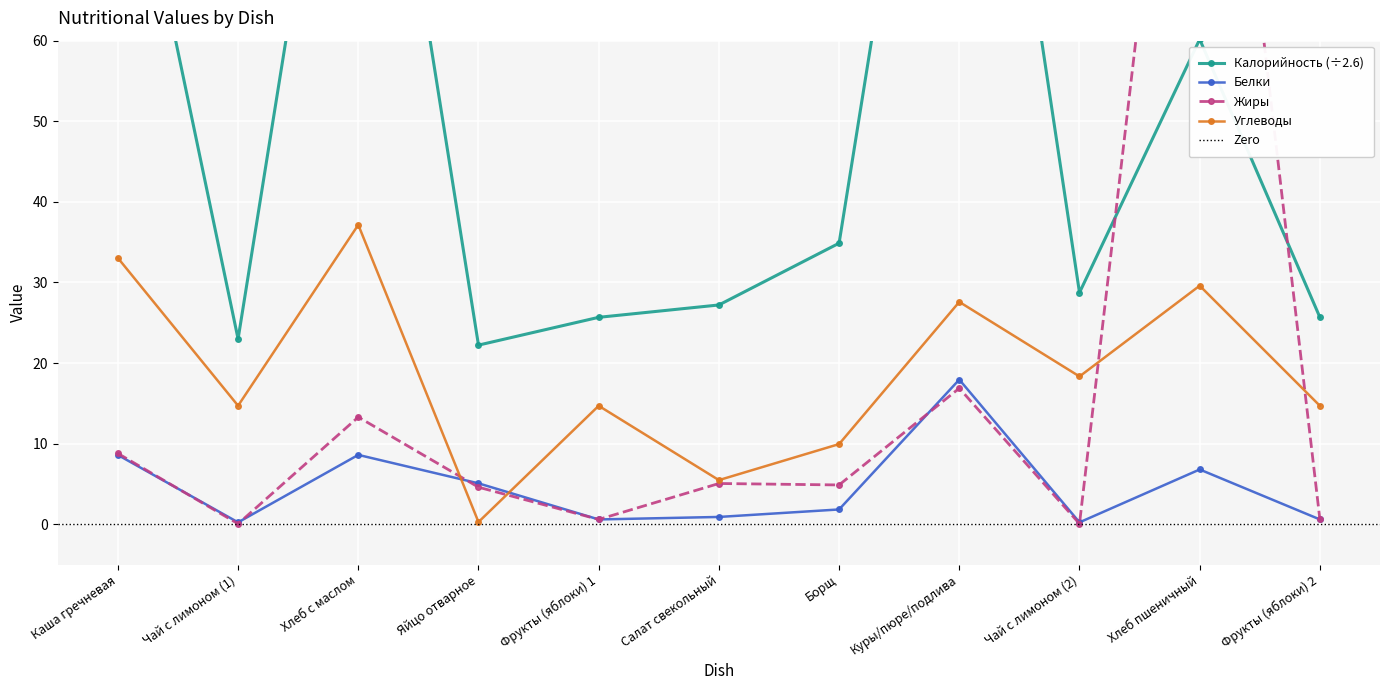

What is the maximum value shown in the chart?

128.0